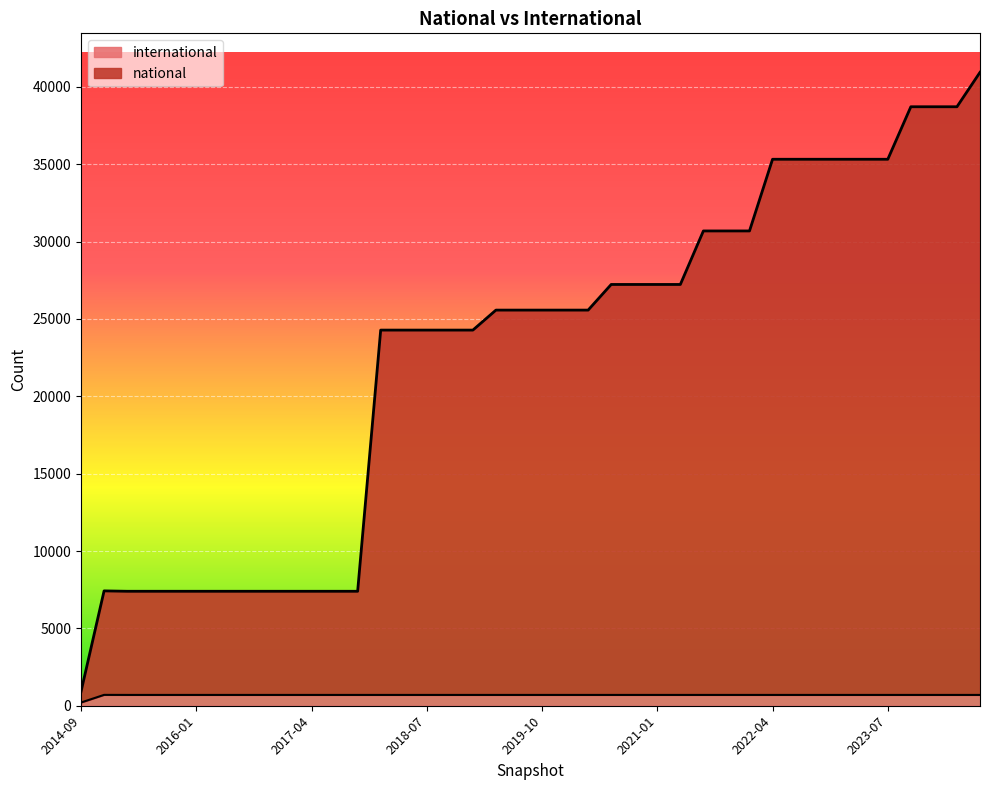

What is the lowest value of the international series?

207